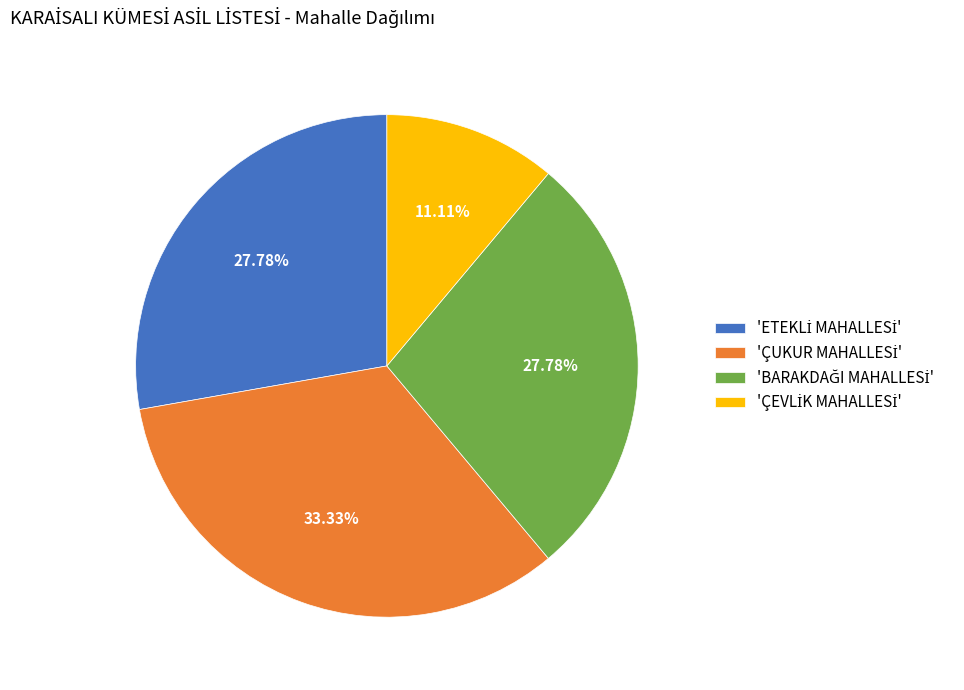

Is there any slice that represents more than half of the pie?

No